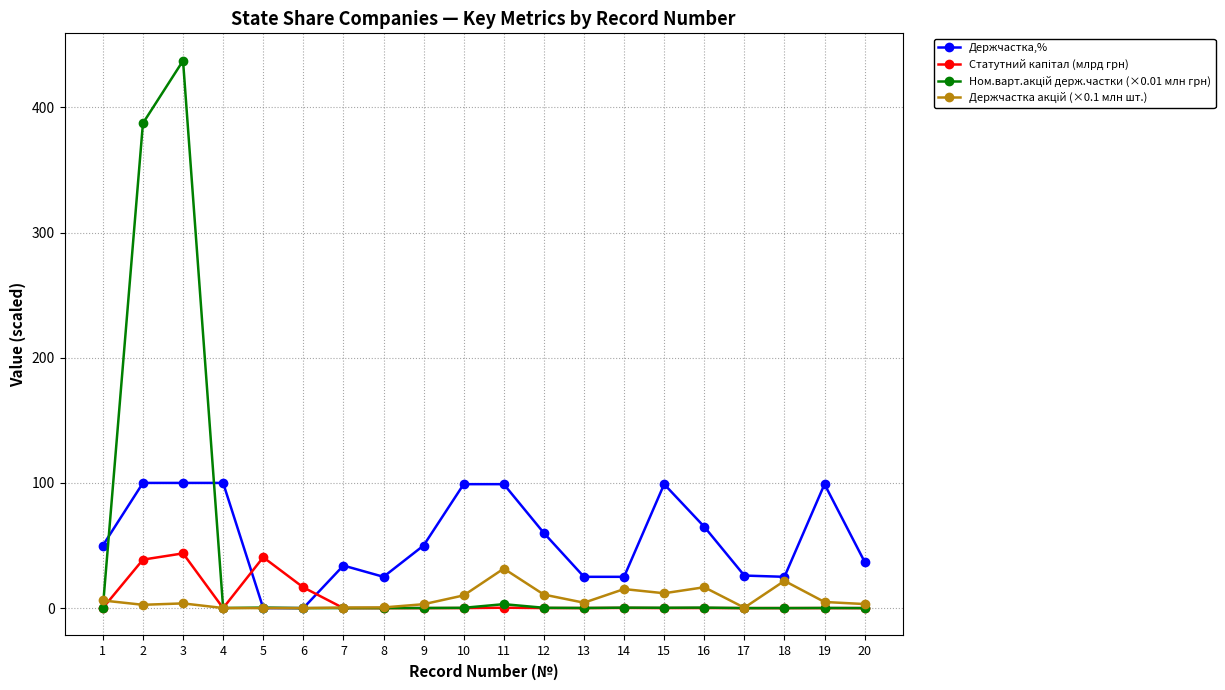

Which series changed the most between 7 and 10?

Держчастка,%